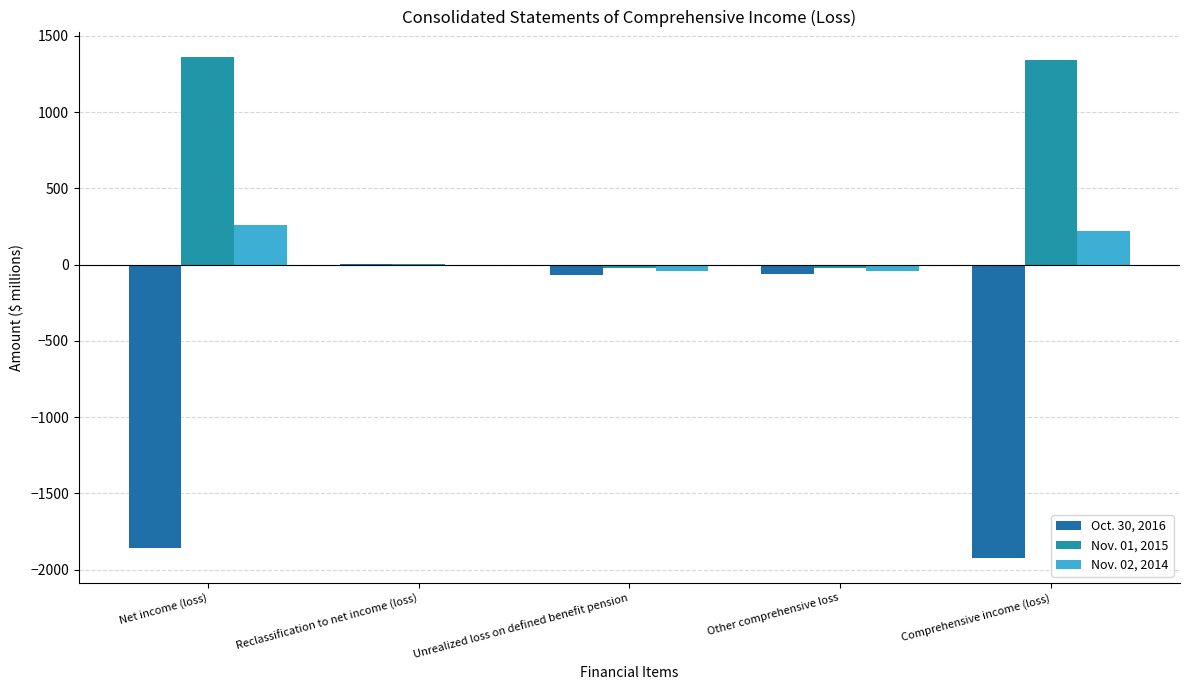

Reading right to left, transcribe all the data shown in this chart.

Oct. 30, 2016: -1922	-61	-65	4	-1861
Nov. 01, 2015: 1341	-23	-24	1	1364
Nov. 02, 2014: 219	-44	-41	-3	263